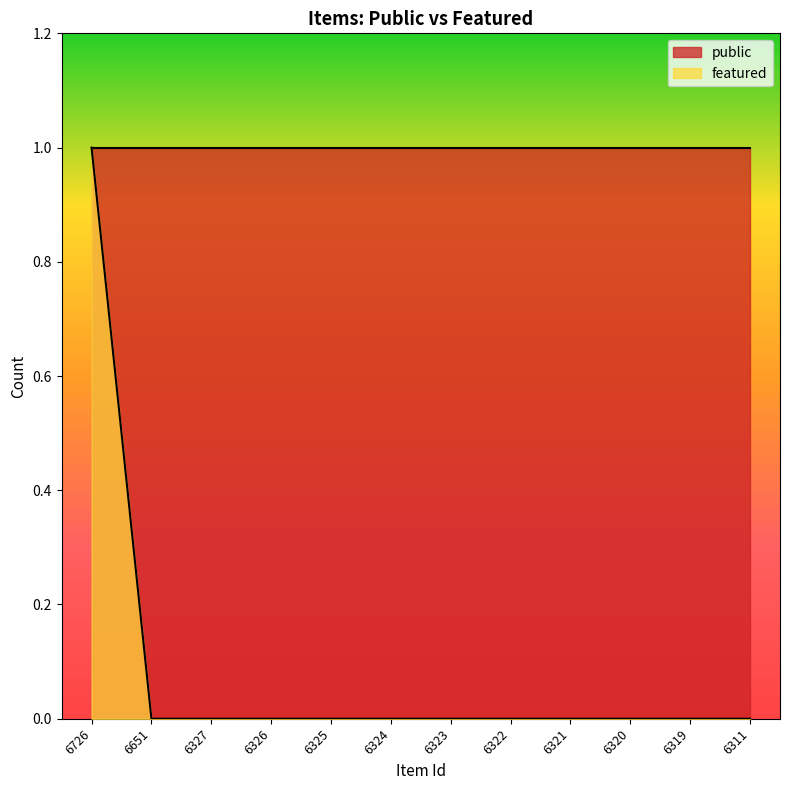

Which category has the highest value across all series?

6726